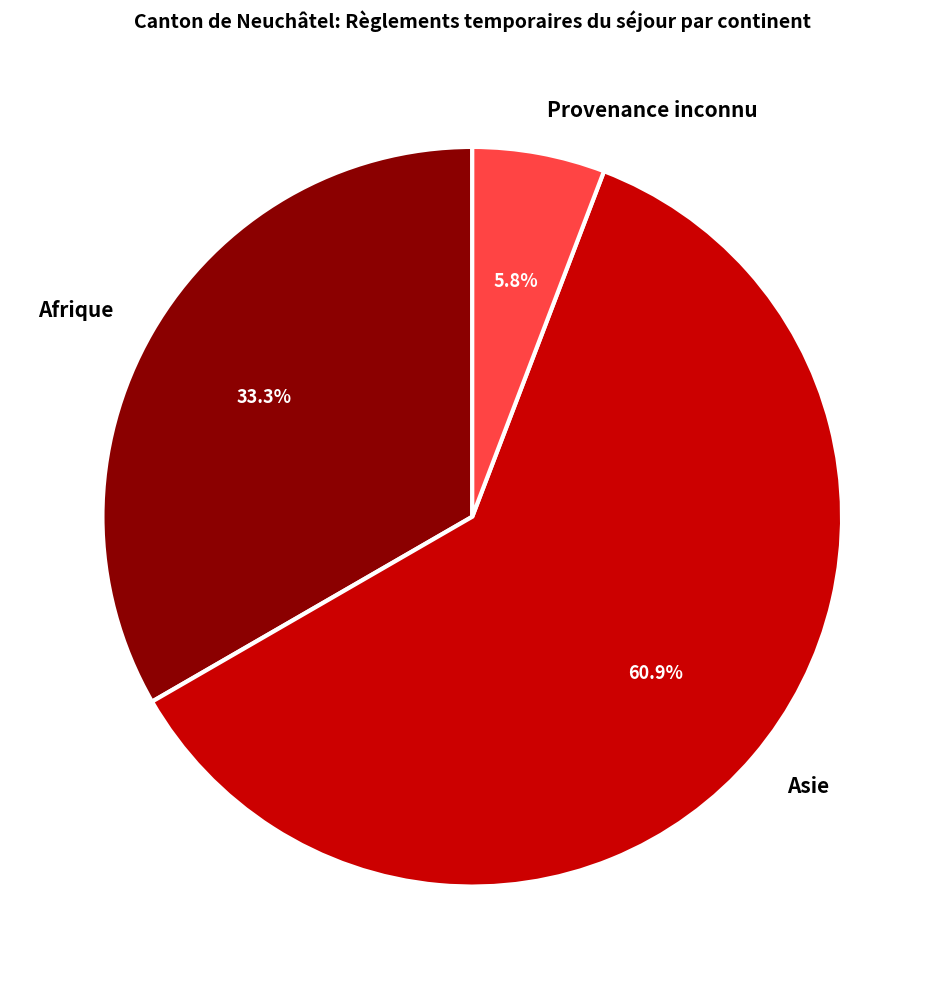

What is the ratio of the value at Asie to the value at Provenance inconnu?

10.5